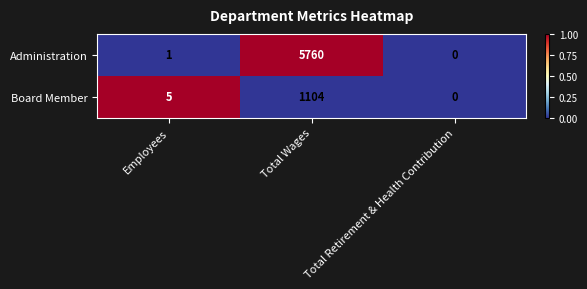

Which series changed the most between Employees and Total Retirement & Health Contribution?

Board Member